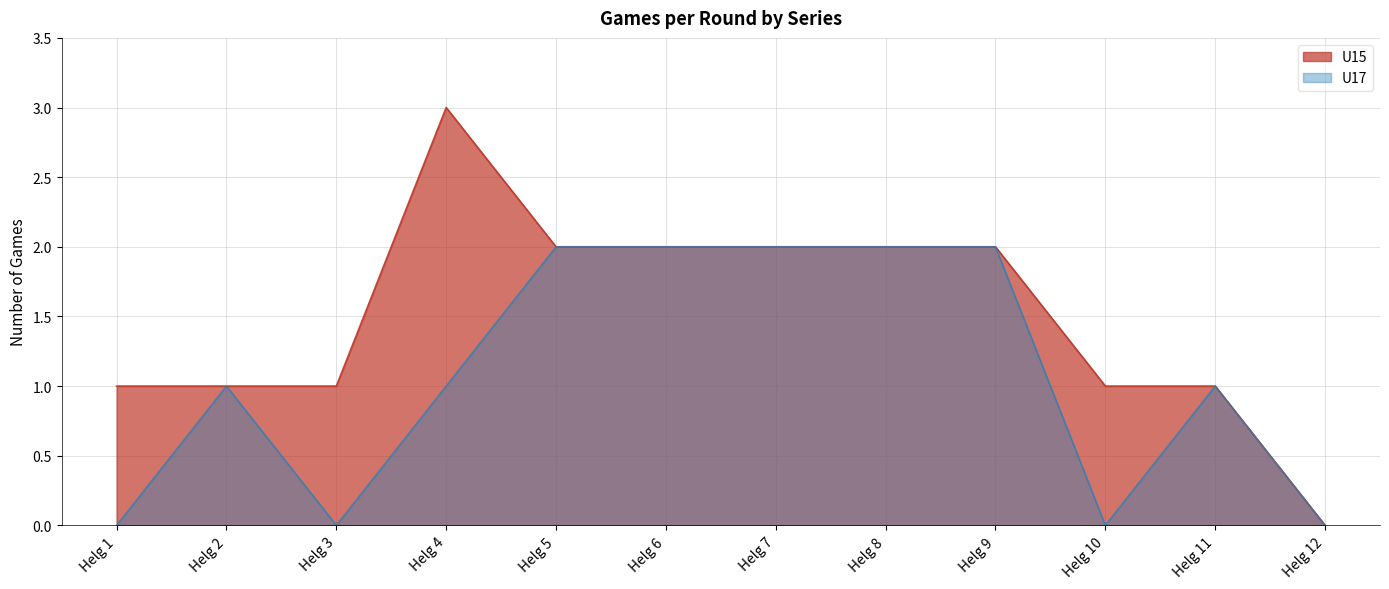

What is the sum of all U17 values?

13